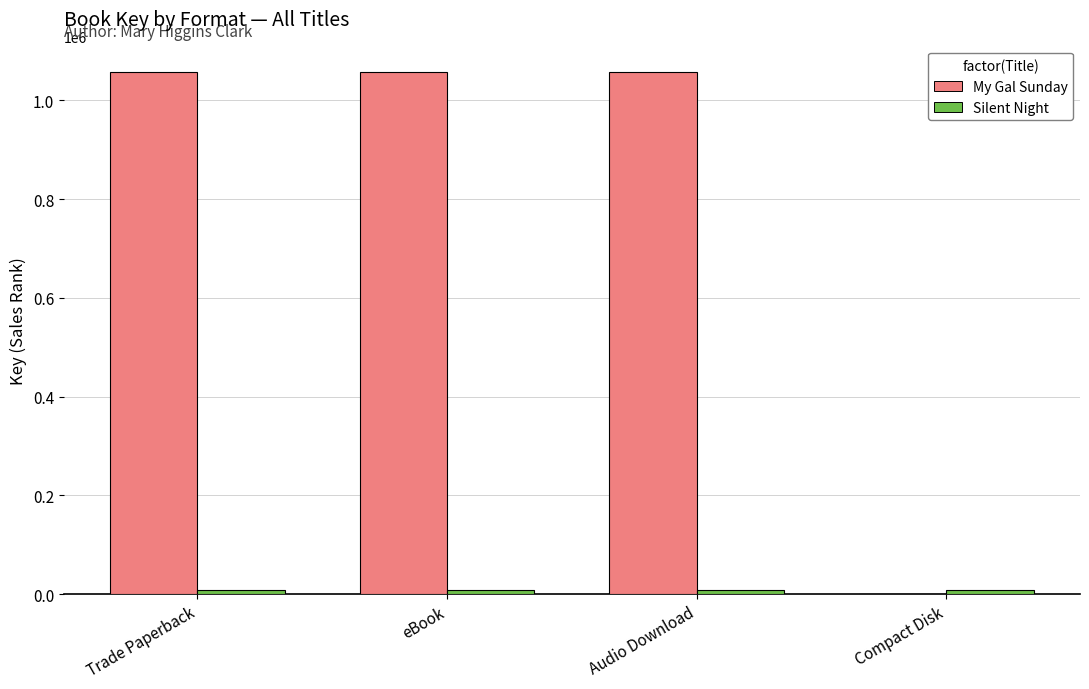

Are the bars horizontal?

No